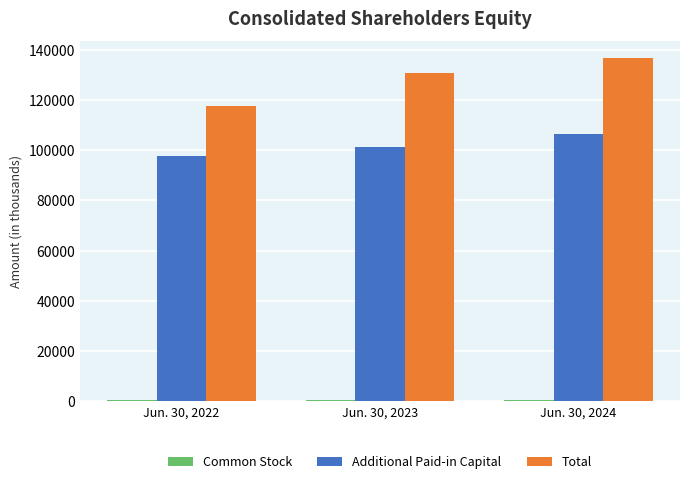

Which series changed the most between Jun. 30, 2023 and Jun. 30, 2024?

Total